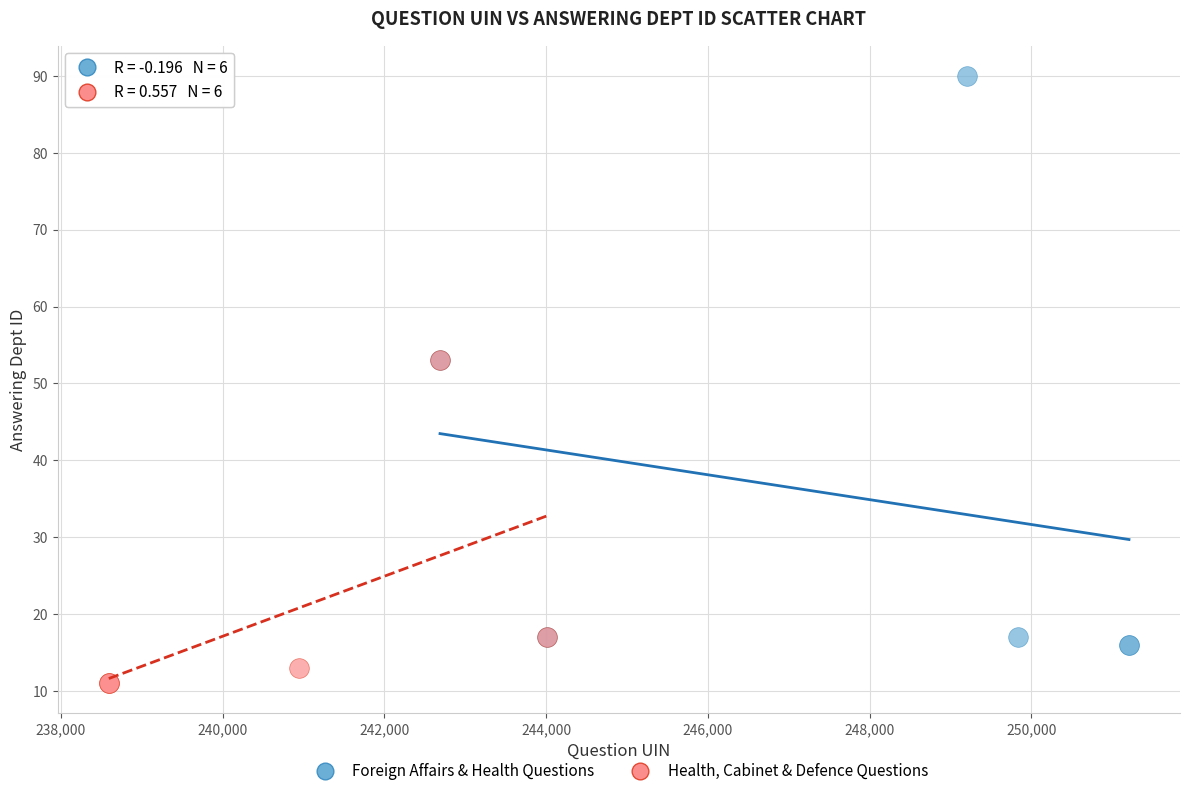

What are all the series names shown in the legend?

Foreign Affairs & Health Questions, Health, Cabinet & Defence Questions